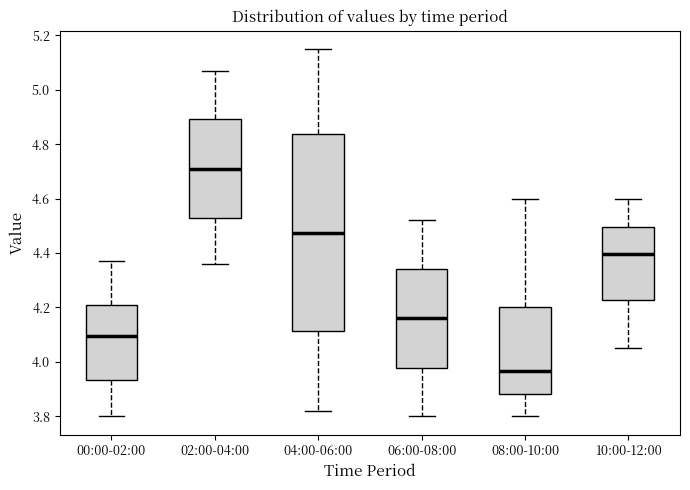

Reading left to right, read every box against the y-axis: the position of its median line, the range the box covers, and the ends of its whiskers. The values are not printed on the chart, so give them approximately, as read against the axis.

00:00-02:00: median 4.10, box 3.94 to 4.20, whiskers 3.80 to 4.38
02:00-04:00: median 4.72, box 4.52 to 4.90, whiskers 4.36 to 5.08
04:00-06:00: median 4.48, box 4.12 to 4.84, whiskers 3.82 to 5.16
06:00-08:00: median 4.16, box 3.98 to 4.34, whiskers 3.80 to 4.52
08:00-10:00: median 3.96, box 3.88 to 4.20, whiskers 3.80 to 4.60
10:00-12:00: median 4.40, box 4.22 to 4.50, whiskers 4.06 to 4.60